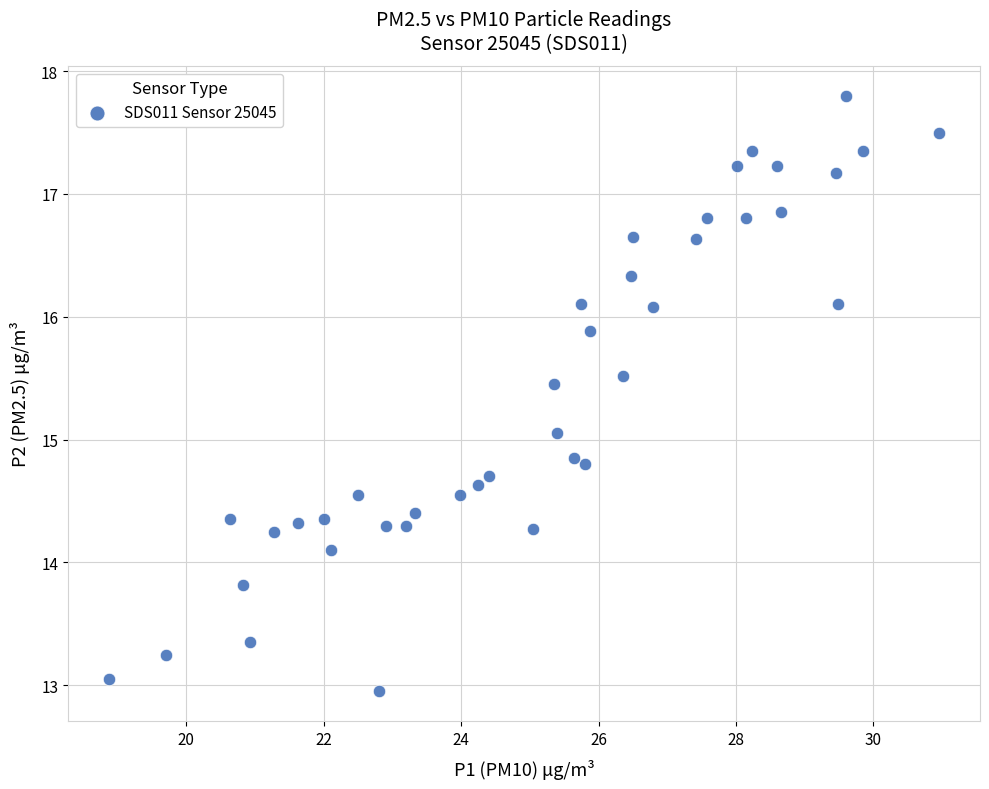

What is the range of X values (max minus min)?

12.1